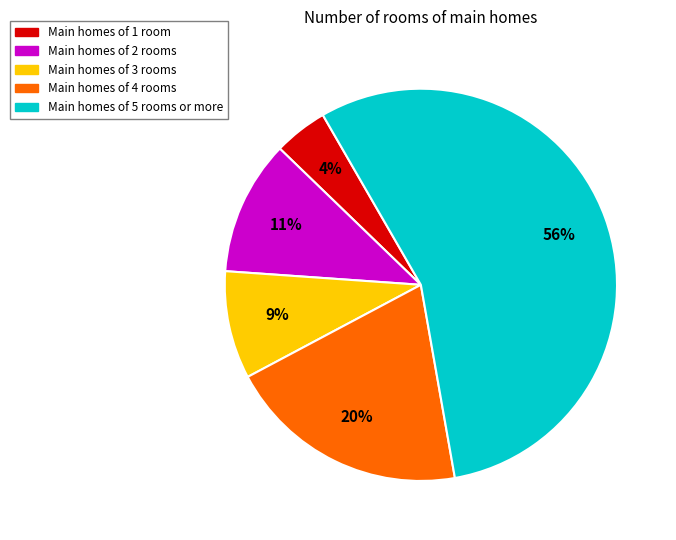

Is there a majority slice in this chart?

Yes